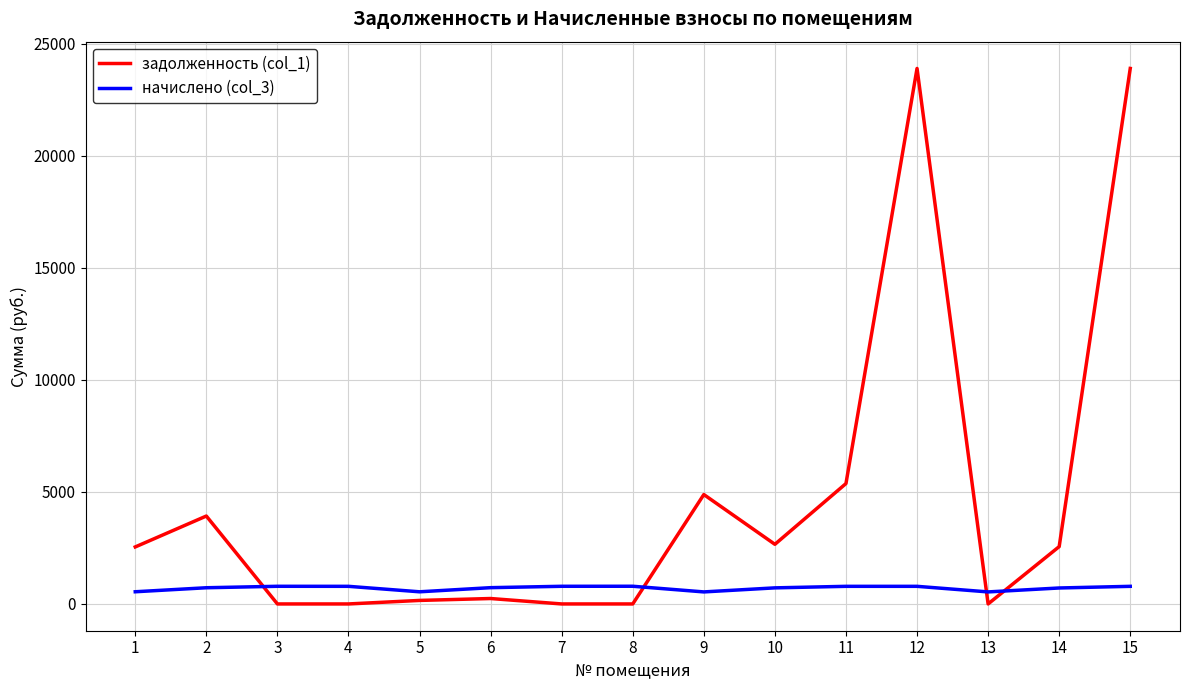

Rank the series by their maximum value, from lowest to highest.

начислено (col_3), задолженность (col_1)